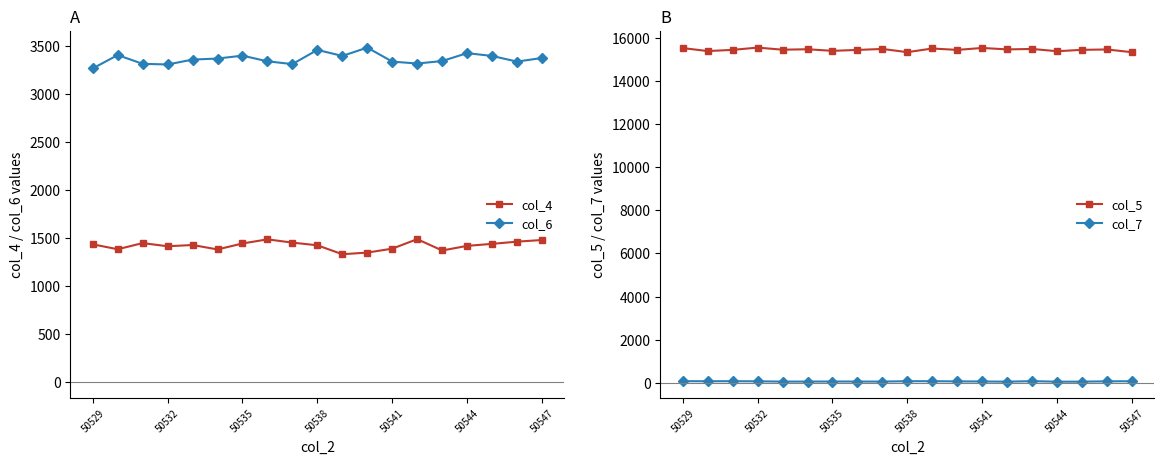

True or false: col_5 and col_7 cross at least once.

False